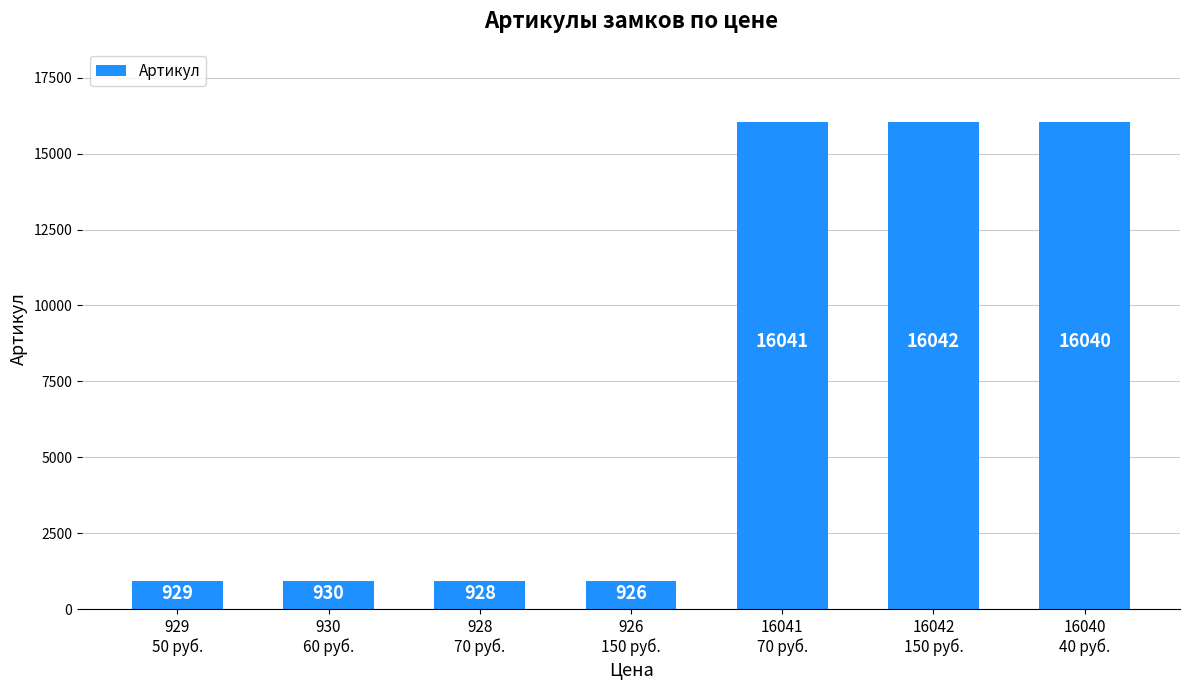

Rank the categories by value from highest to lowest.

16042
150 руб., 16041
70 руб., 16040
40 руб., 930
60 руб., 929
50 руб., 928
70 руб., 926
150 руб.